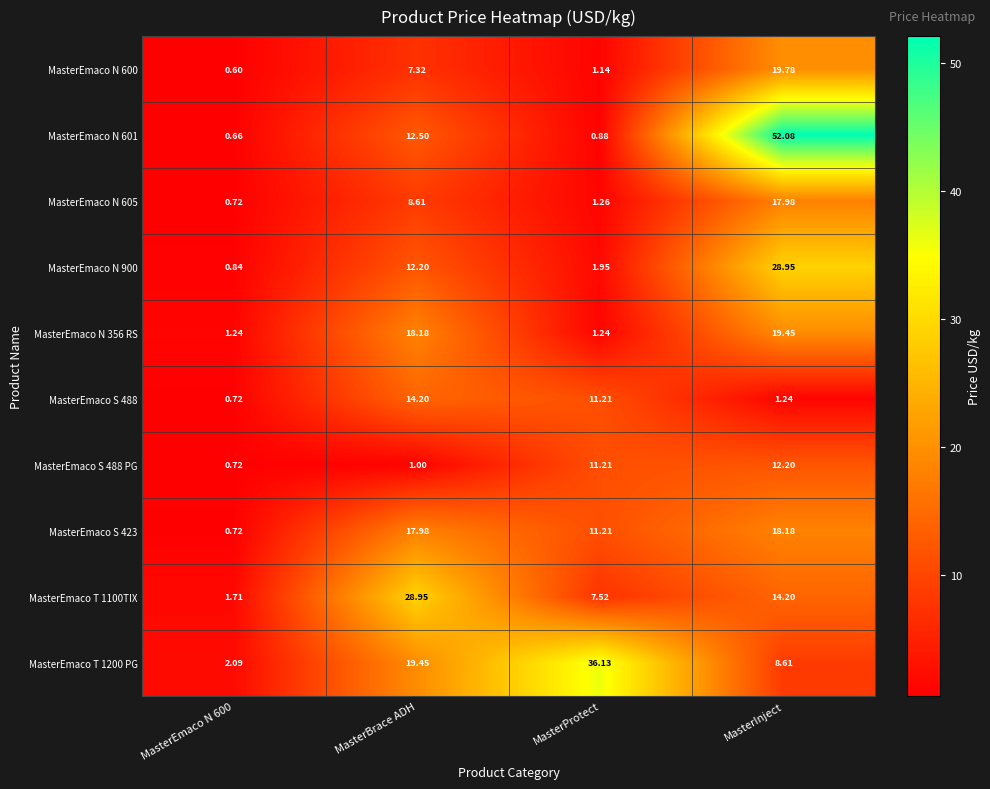

Which category has the highest value in the MasterEmaco T 1200 PG series?

MasterProtect